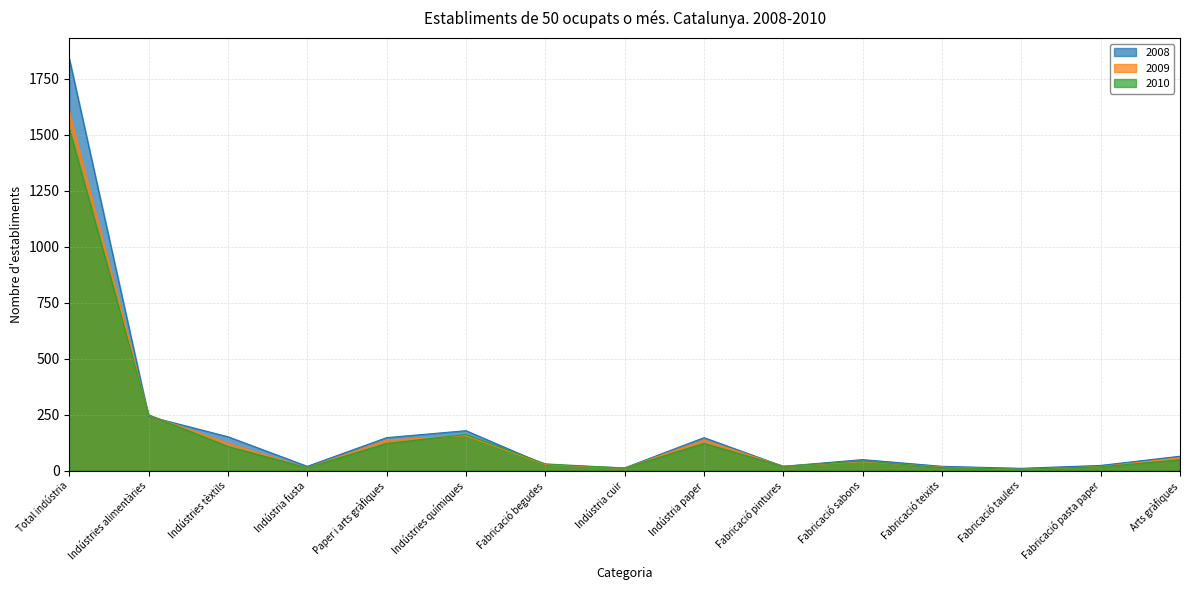

How many lines are shown in the chart?

3